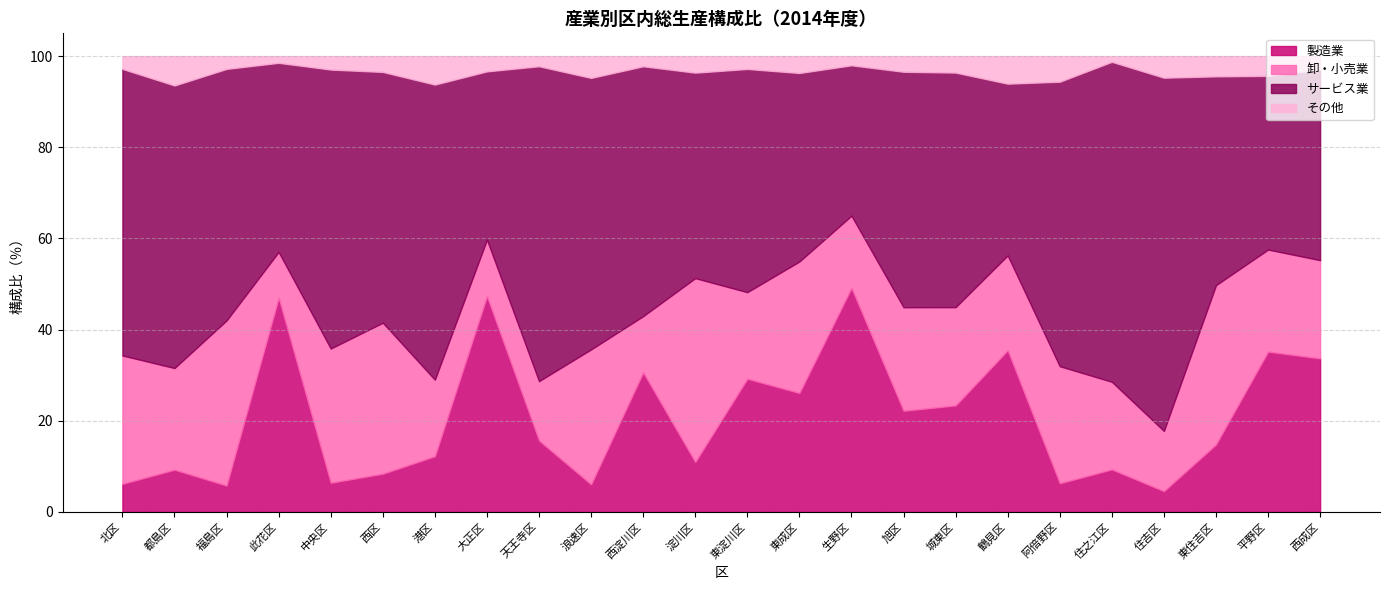

Reading left to right, list all the values displayed in this chart.

製造業: 6.2	9.3	5.8	47.0	6.4	8.4	12.2	47.3	15.7	6.0	30.6	10.9	29.2	26.1	49.2	22.2	23.4	35.5	6.3	9.3	4.6	14.8	35.2	33.7
卸・小売業: 28.2	22.3	36.2	10.1	29.5	33.1	16.8	12.4	13.0	29.6	12.3	40.3	19.0	28.8	15.8	22.7	21.6	20.8	25.7	19.2	13.2	34.9	22.4	21.6
サービス業: 62.9	62.0	55.2	41.5	61.2	55.0	64.7	36.9	69.1	59.6	54.8	45.1	49.0	41.4	33.0	51.7	51.5	37.7	62.4	70.2	77.5	45.8	38.1	41.8
その他: 2.8	6.4	2.8	1.5	3.0	3.5	6.2	3.3	2.2	4.8	2.2	3.6	2.8	3.7	2.0	3.4	3.6	6.0	5.6	1.2	4.7	4.4	4.3	3.0